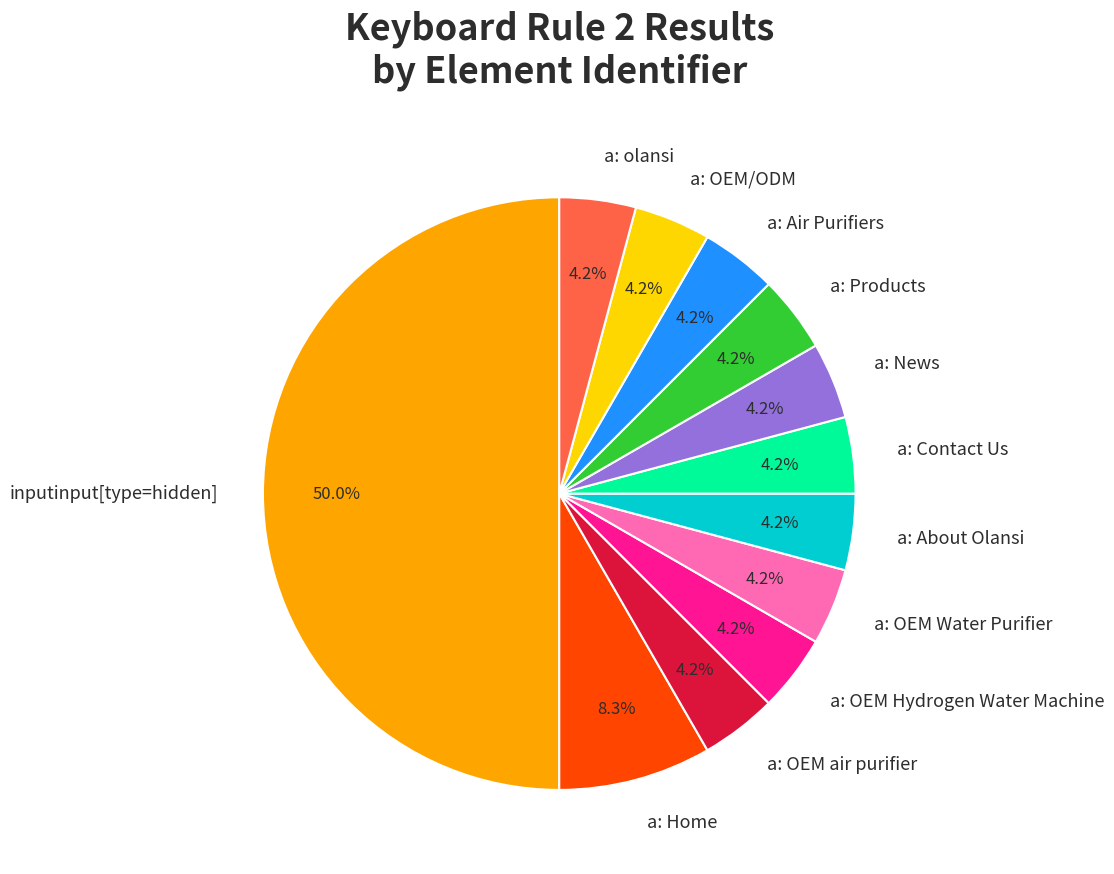

How many slices are in this pie chart?

12